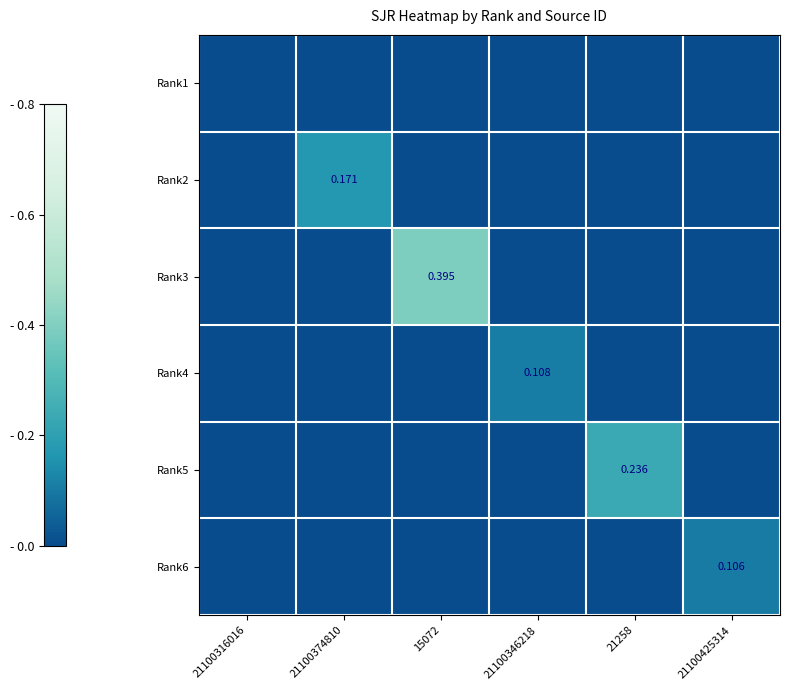

Rank the series at 15072 from lowest to highest value.

Rank1, Rank2, Rank4, Rank5, Rank6, Rank3